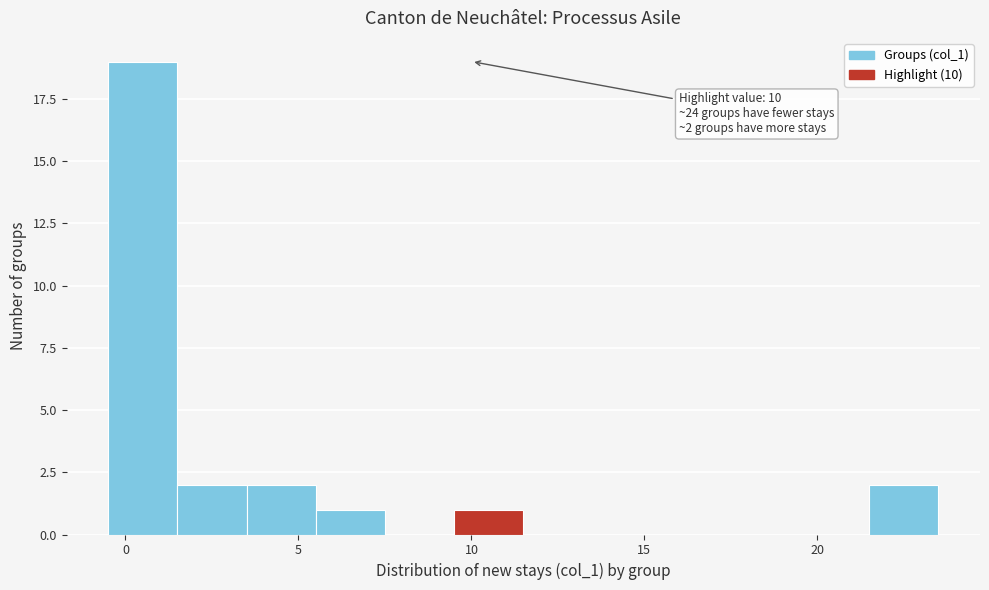

Over which range of the x-axis is the bar tallest?

-0.5 to 1.5